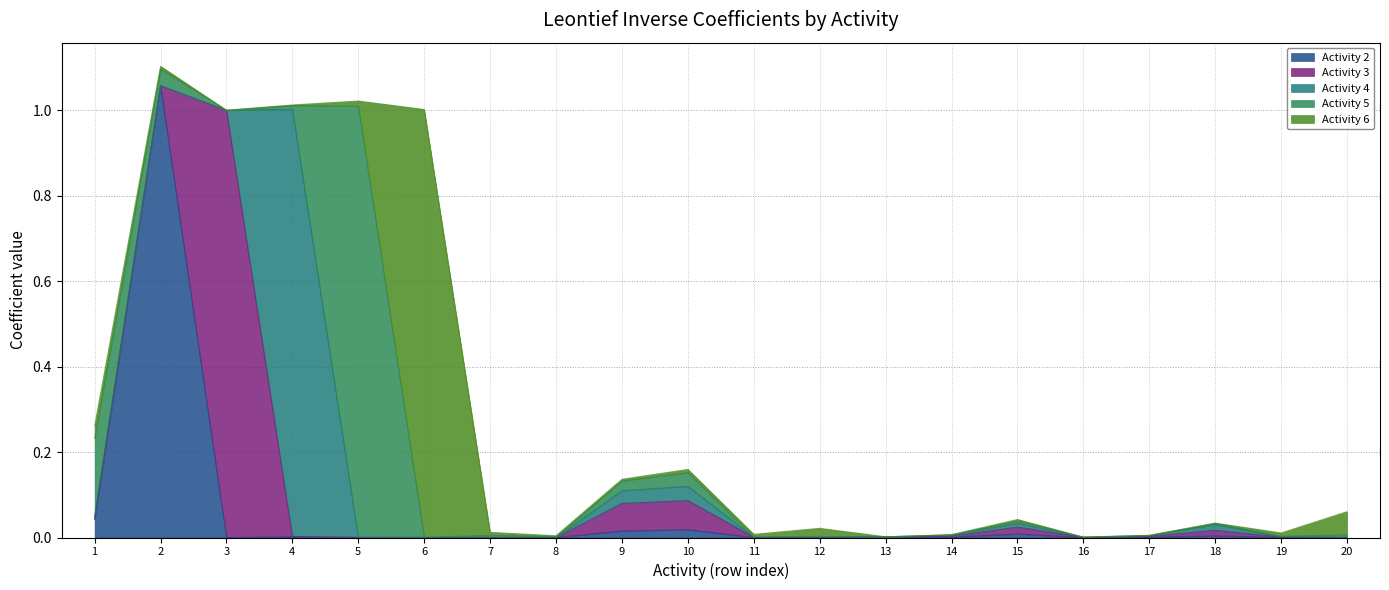

How many distinct data groups are displayed?

5